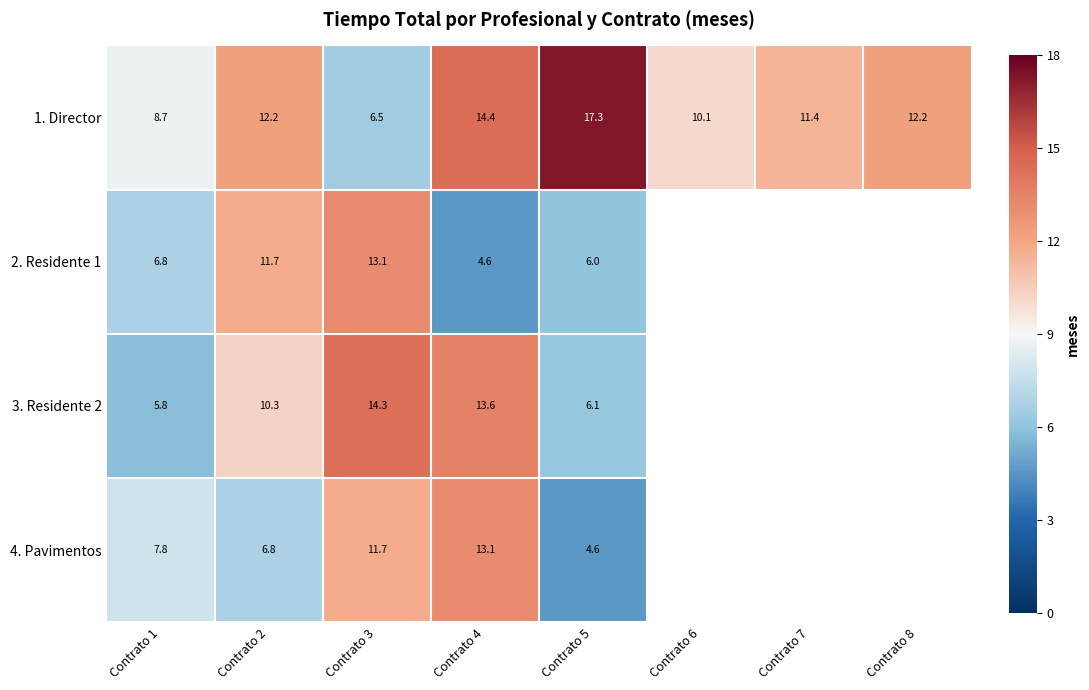

Is the value of 4. Pavimentos at Contrato 5 greater than the value of 3. Residente 2 at Contrato 3?

No